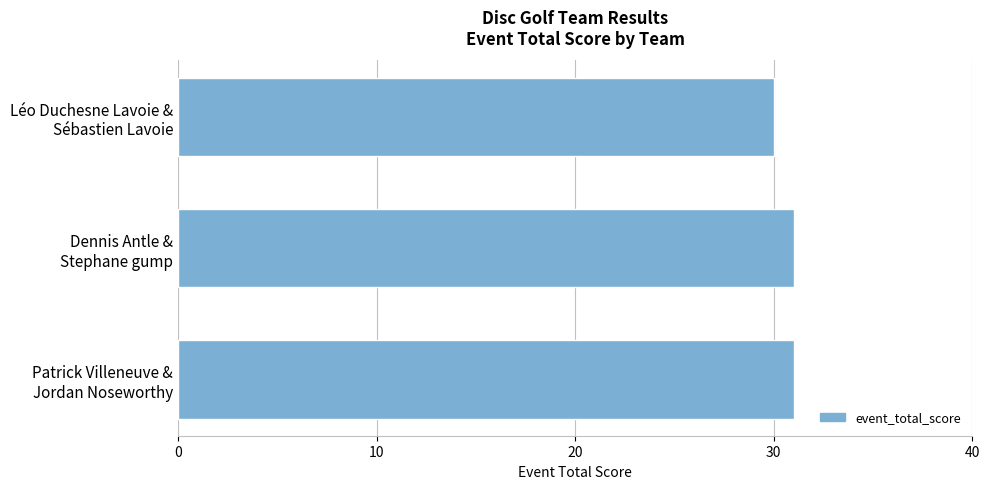

What is the minimum value shown in the chart?

30